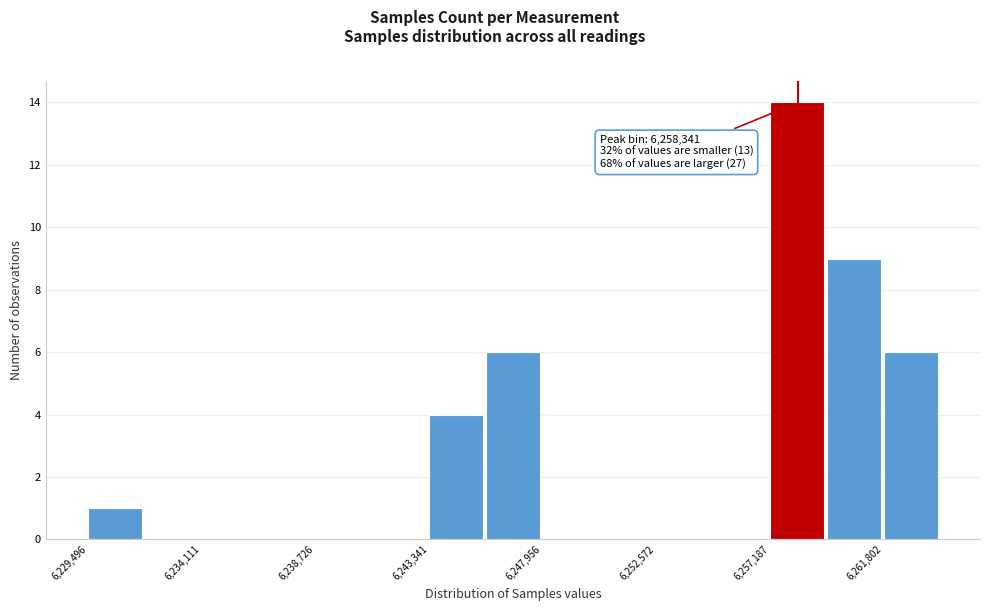

Which range on the x-axis has the tallest bar?

6257000 to 6259500